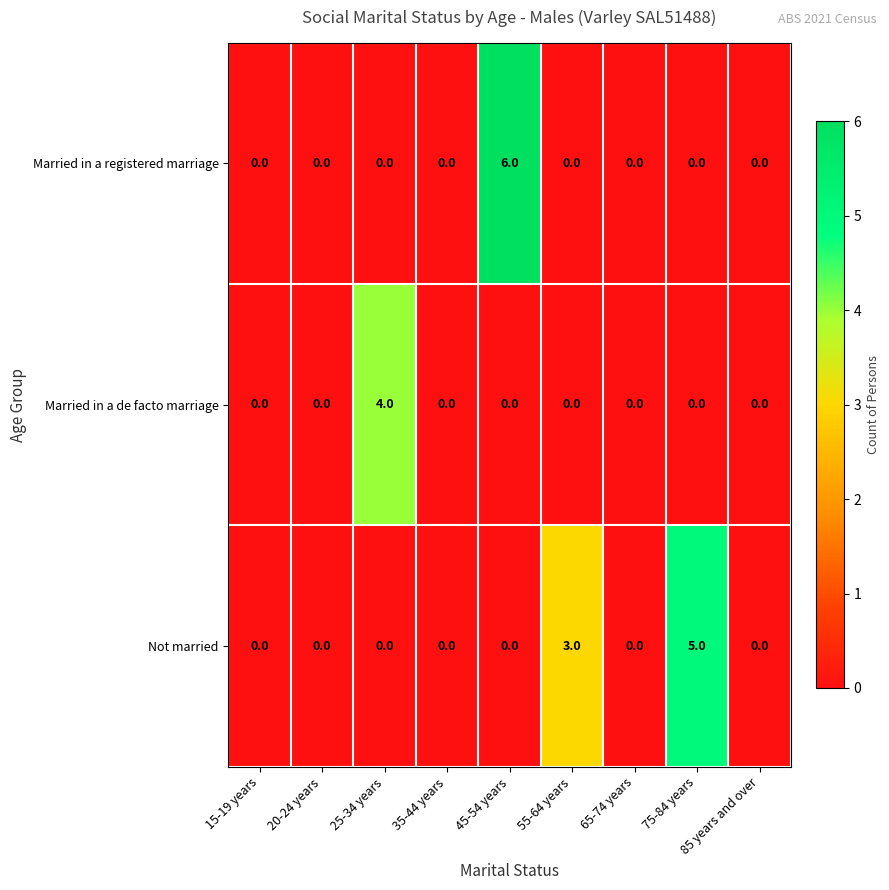

How many Married in a registered marriage values are between 0 and 1?

8